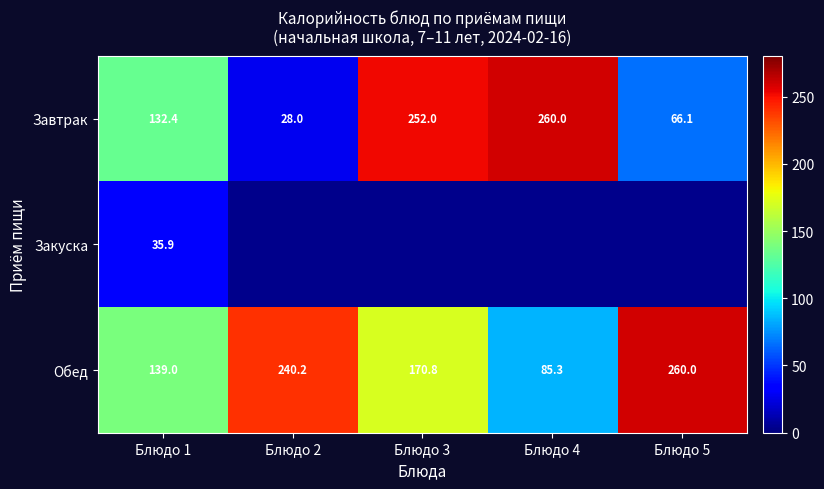

The Завтрак series shows 374.2 at Блюдо 3. True or false?

False